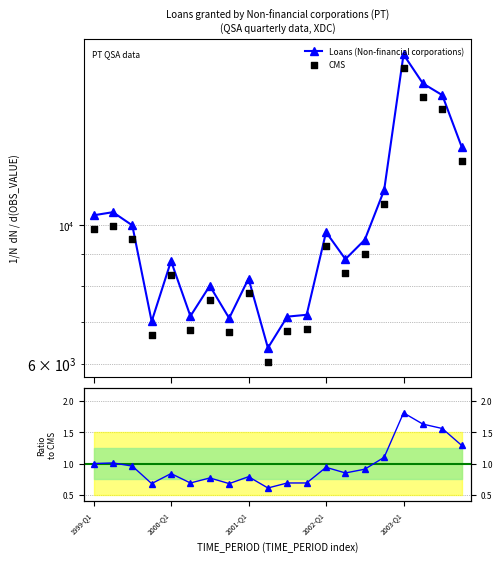

Approximately how many times larger is the value at 2001-Q1 compared to 2001-Q4?

1.1